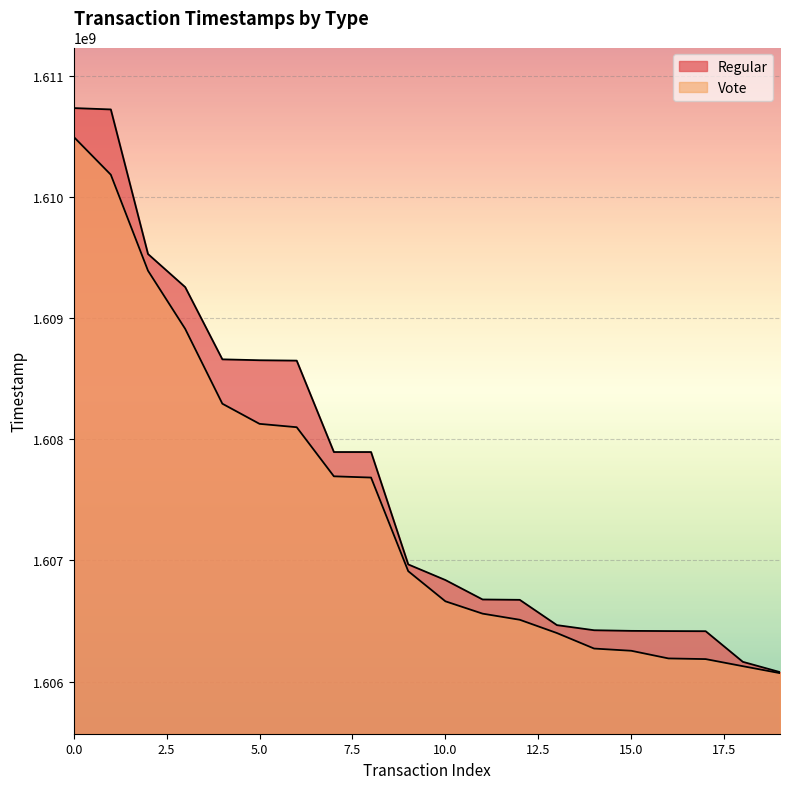

The value of Vote at 16 is 2864665920. True or false?

False